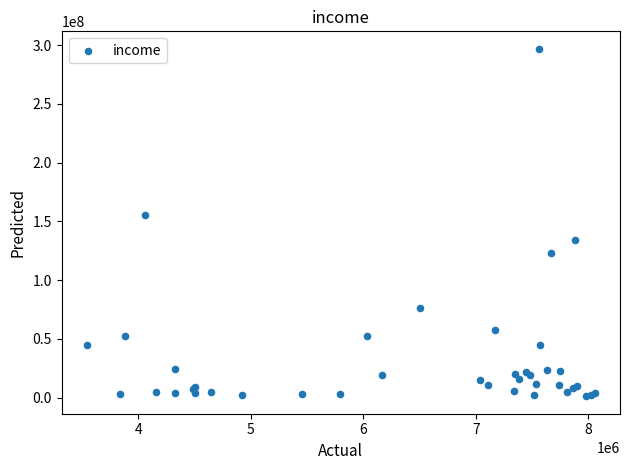

What Y value in the scatter plot is closest to 149000000?

155275000